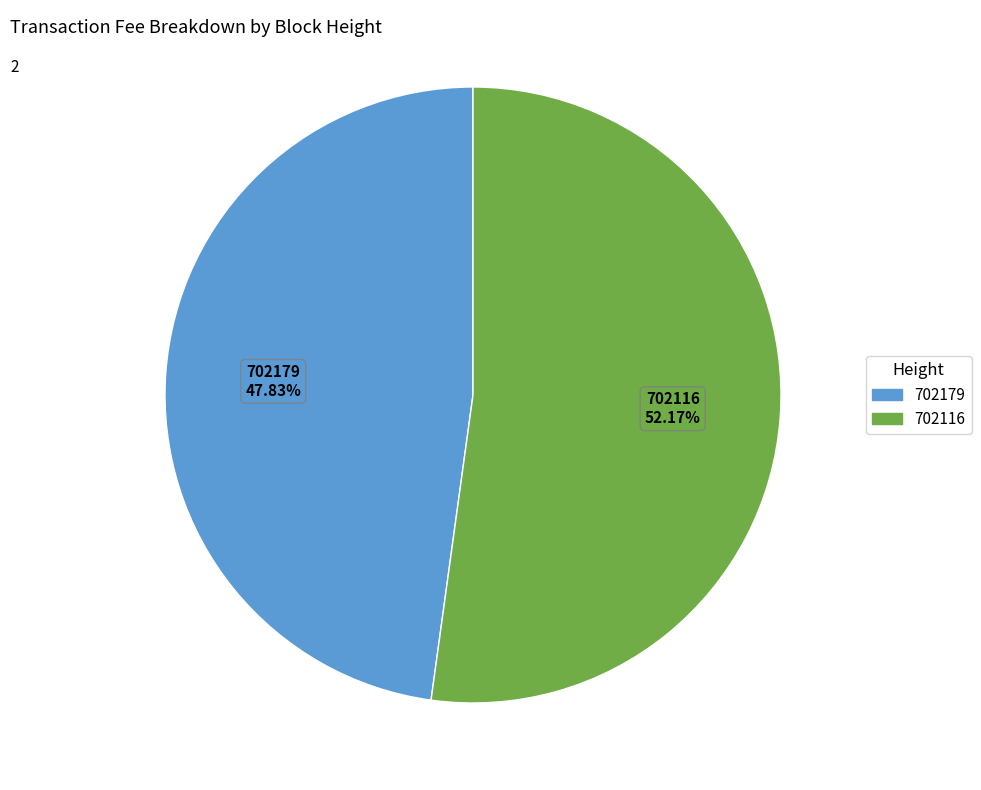

What is the majority slice?

702116